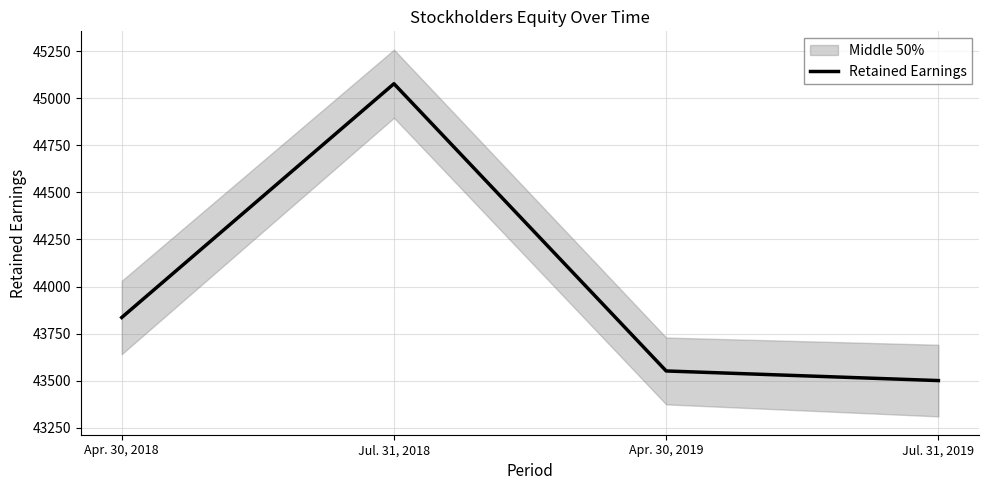

What is the minimum value shown in the chart?

43501